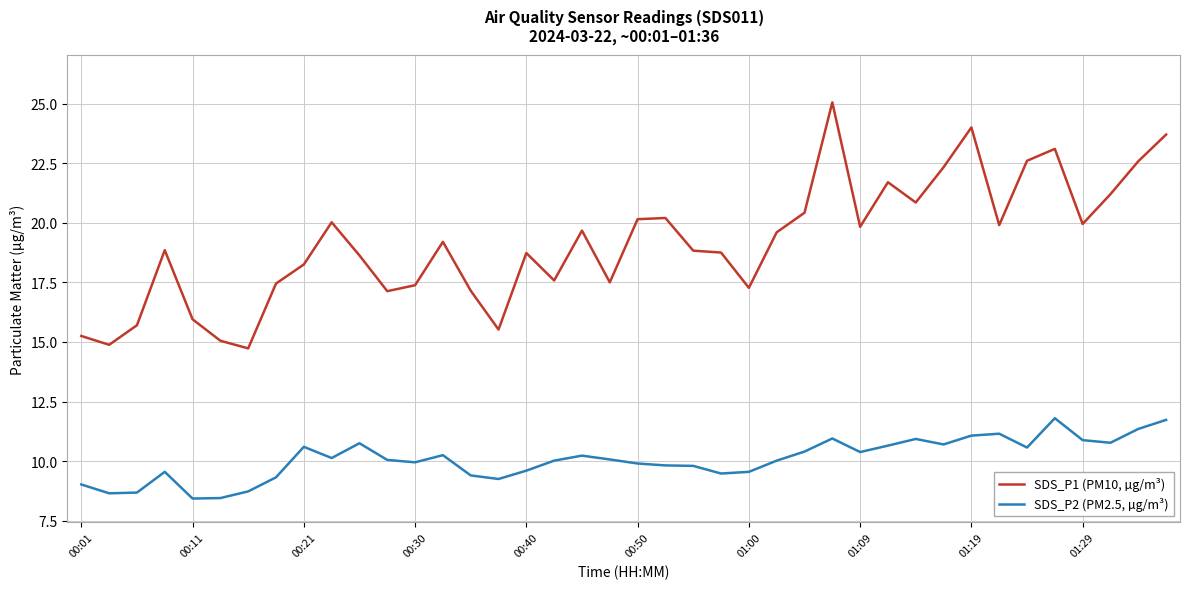

How many values in the SDS_P1 (PM10, µg/m³) series are below 19?

20